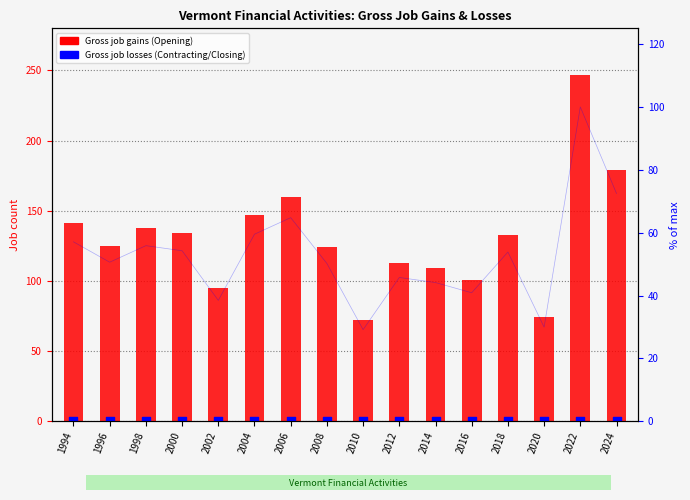

At which category is the sum across all series the highest?

2022